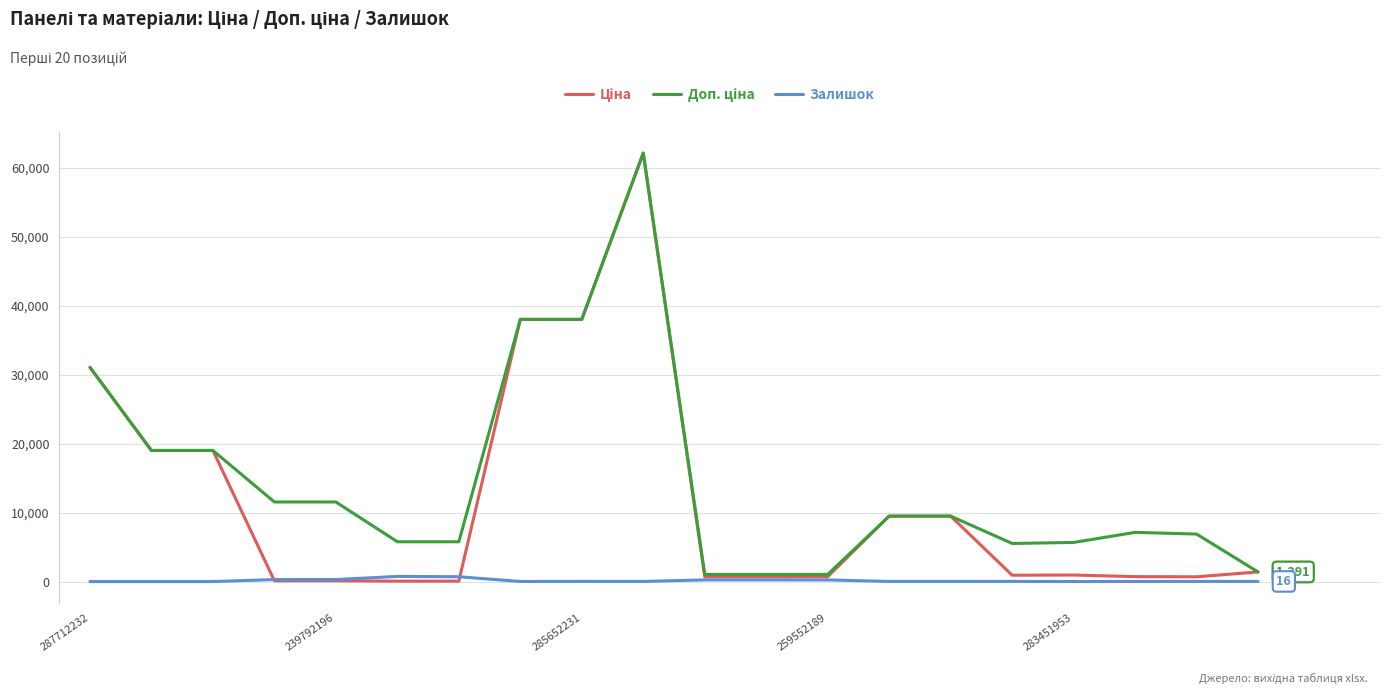

True or false: Залишок has more than 2 points higher than both neighbors.

True